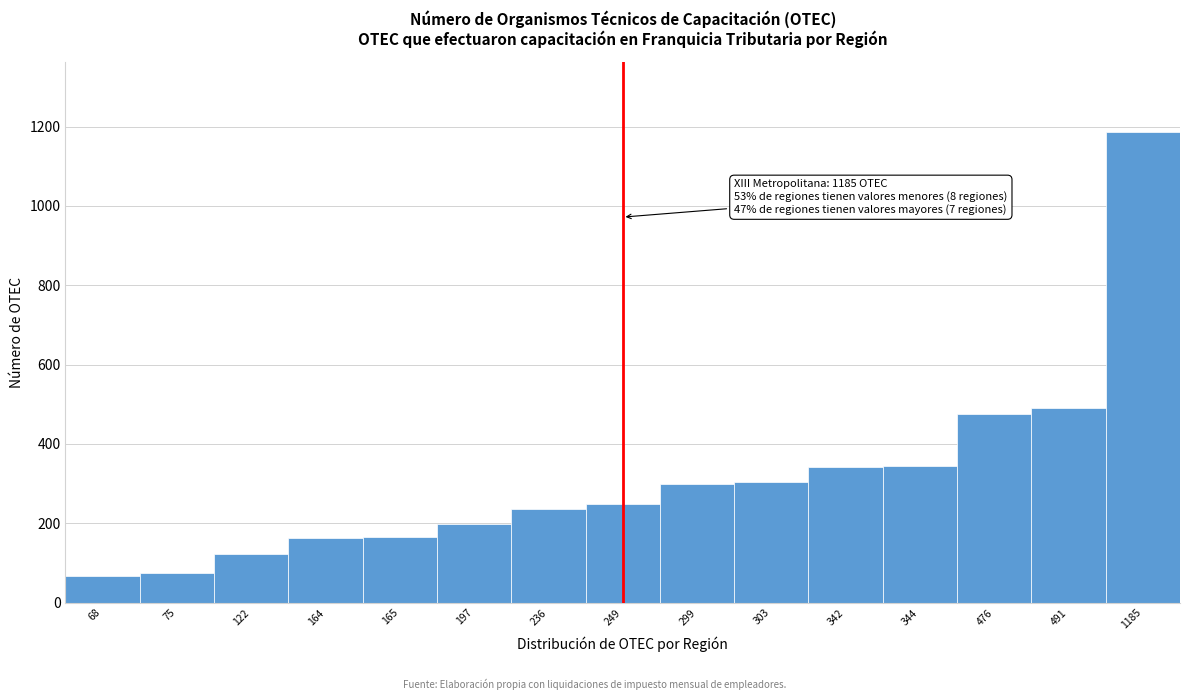

What is the difference between the maximum and minimum values?

1117